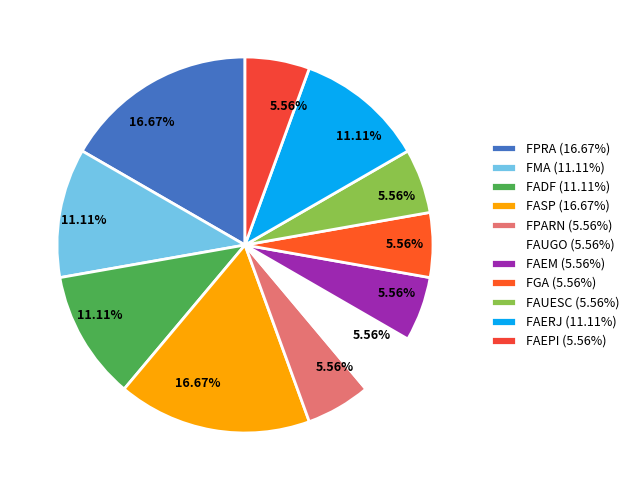

To the nearest percent, what is the combined percentage of FPARN and FGA?

11%